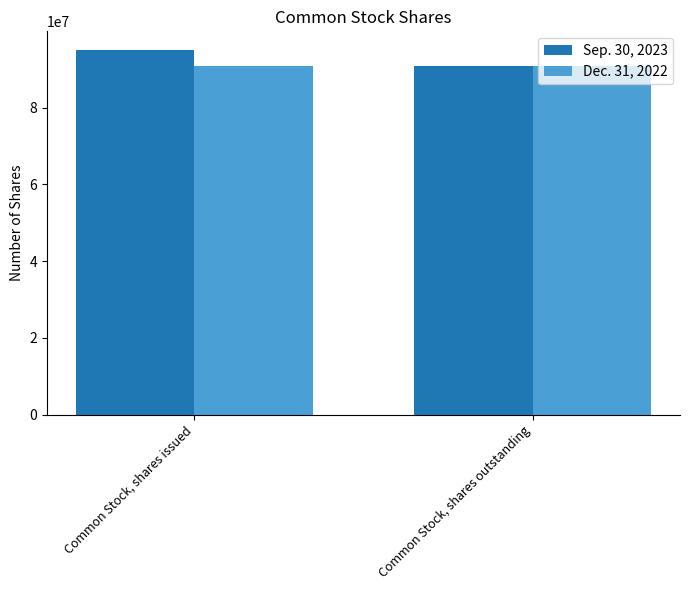

What position from the left is Common Stock, shares outstanding?

2